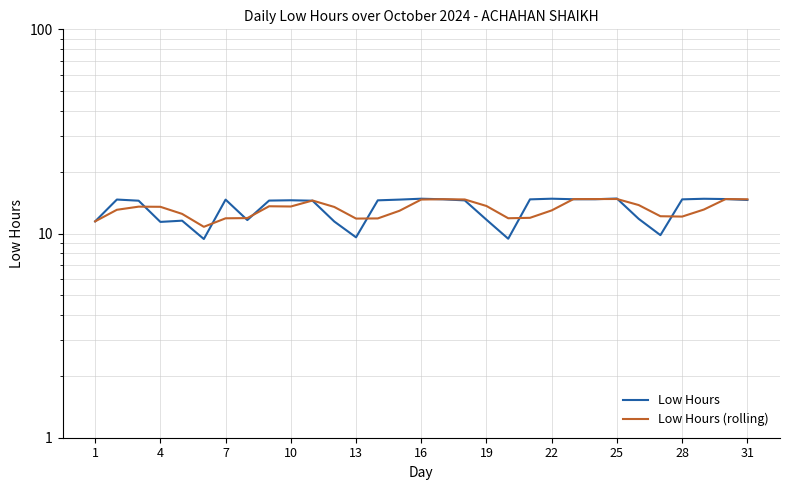

What is the difference between the highest and lowest values at 28?

2.6